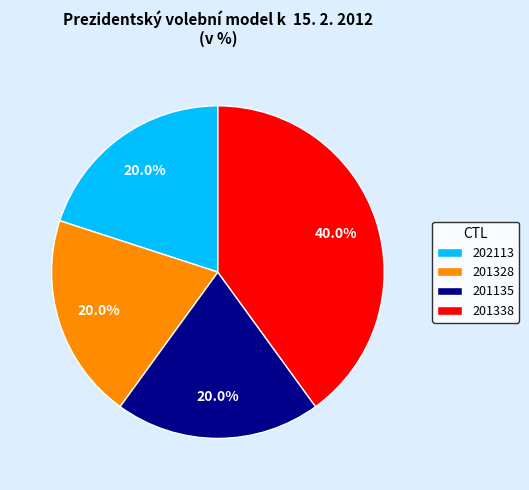

Count the number of slices in the pie.

4